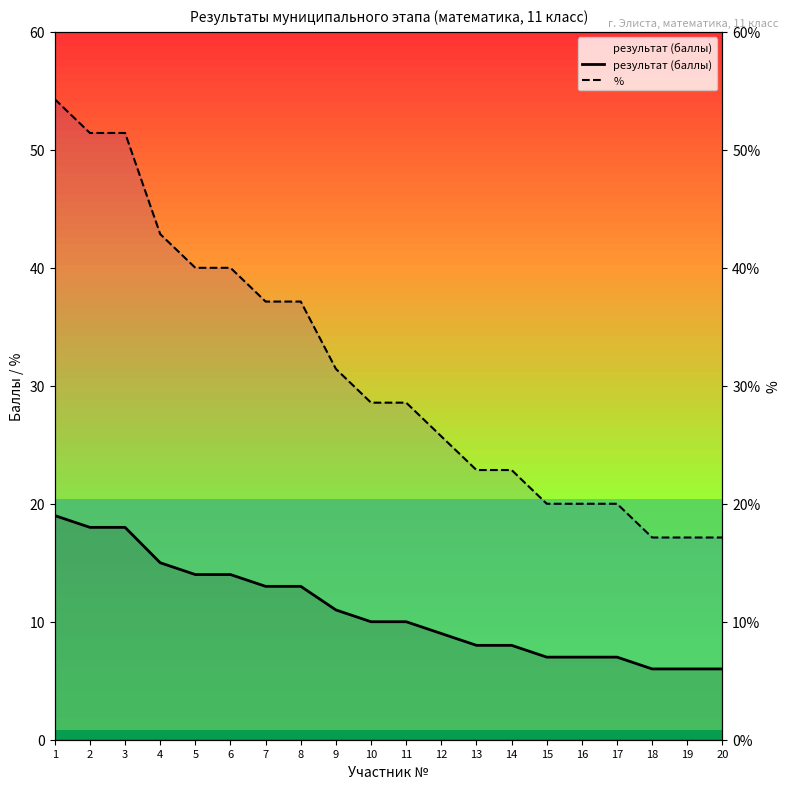

At how many categories does at least one series exceed 32?

8